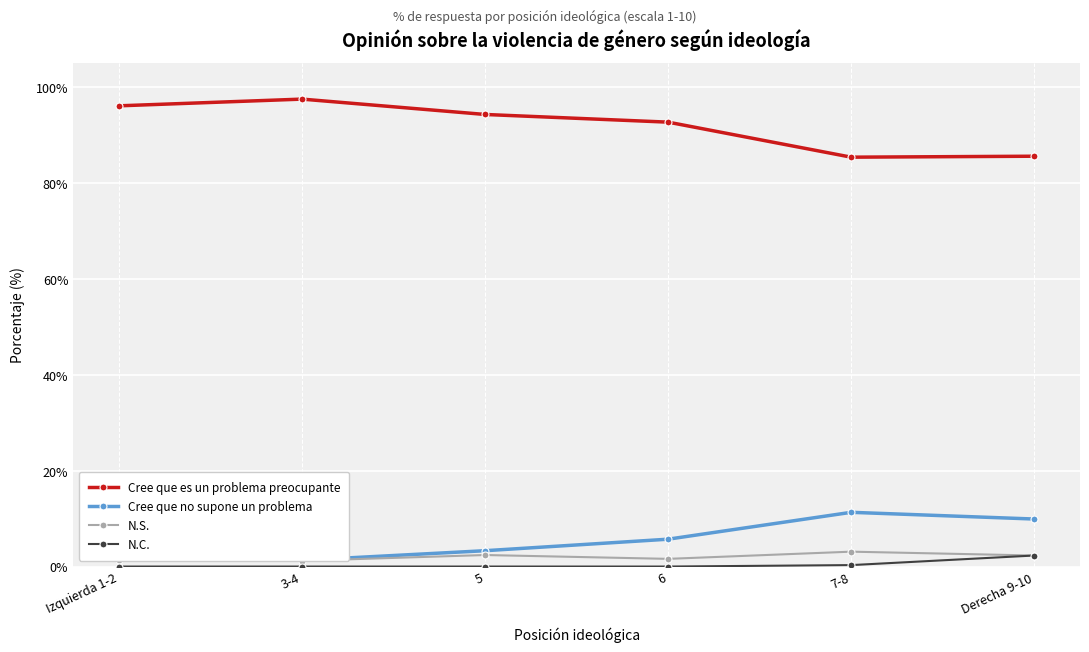

Where is the first local minimum for Cree que no supone un problema?

3-4